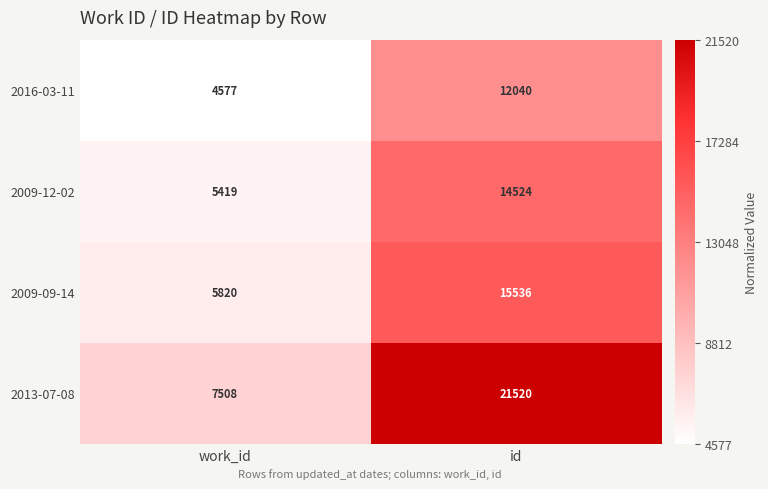

Read the 2016-03-11 value at work_id, to the nearest 100.

4600